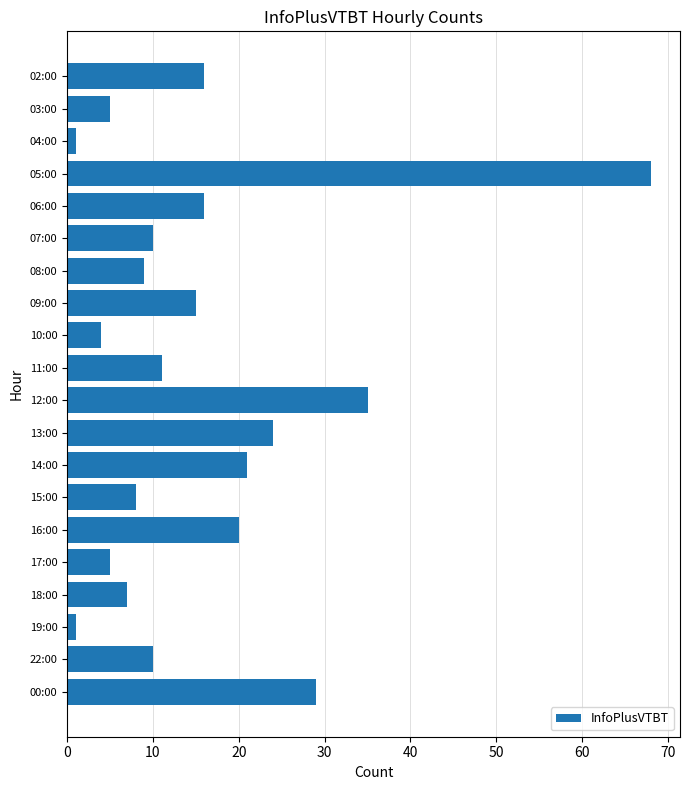

At which label is the value closest to 34?

12:00